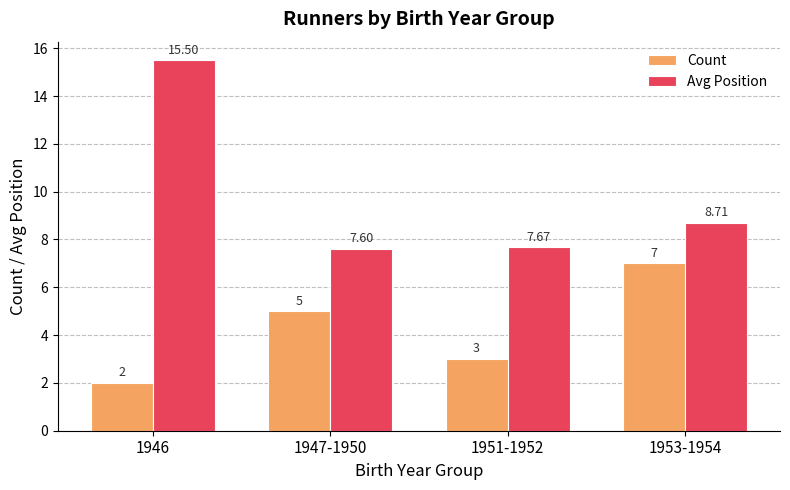

The value of Avg Position at 1951-1952 is 7.7. True or false?

True